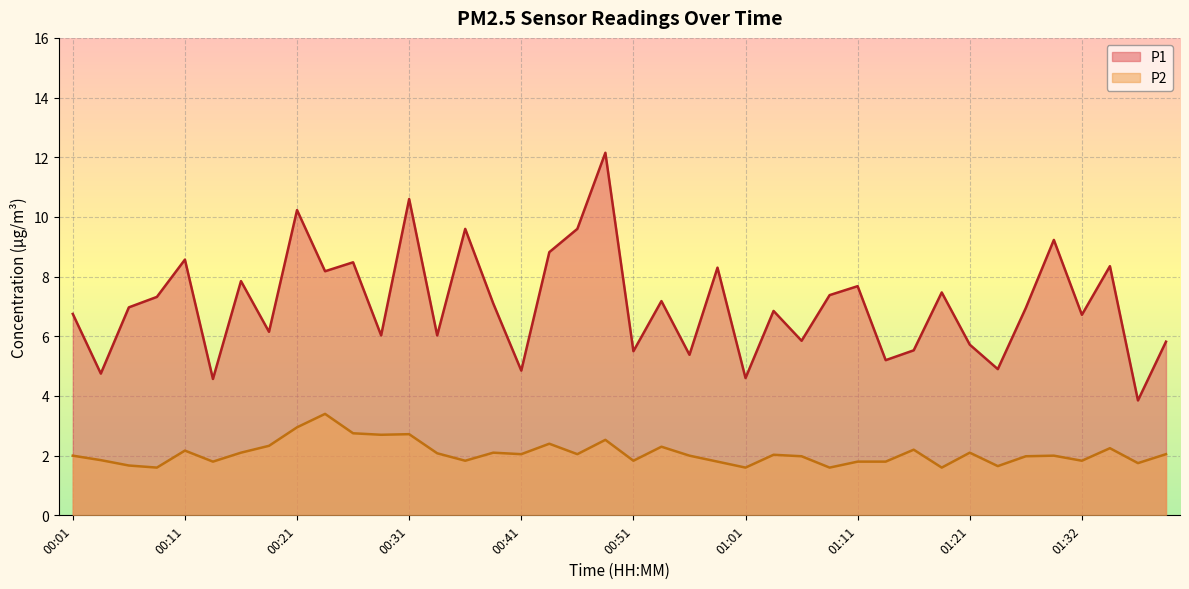

Where is the first local maximum for P2?

00:11